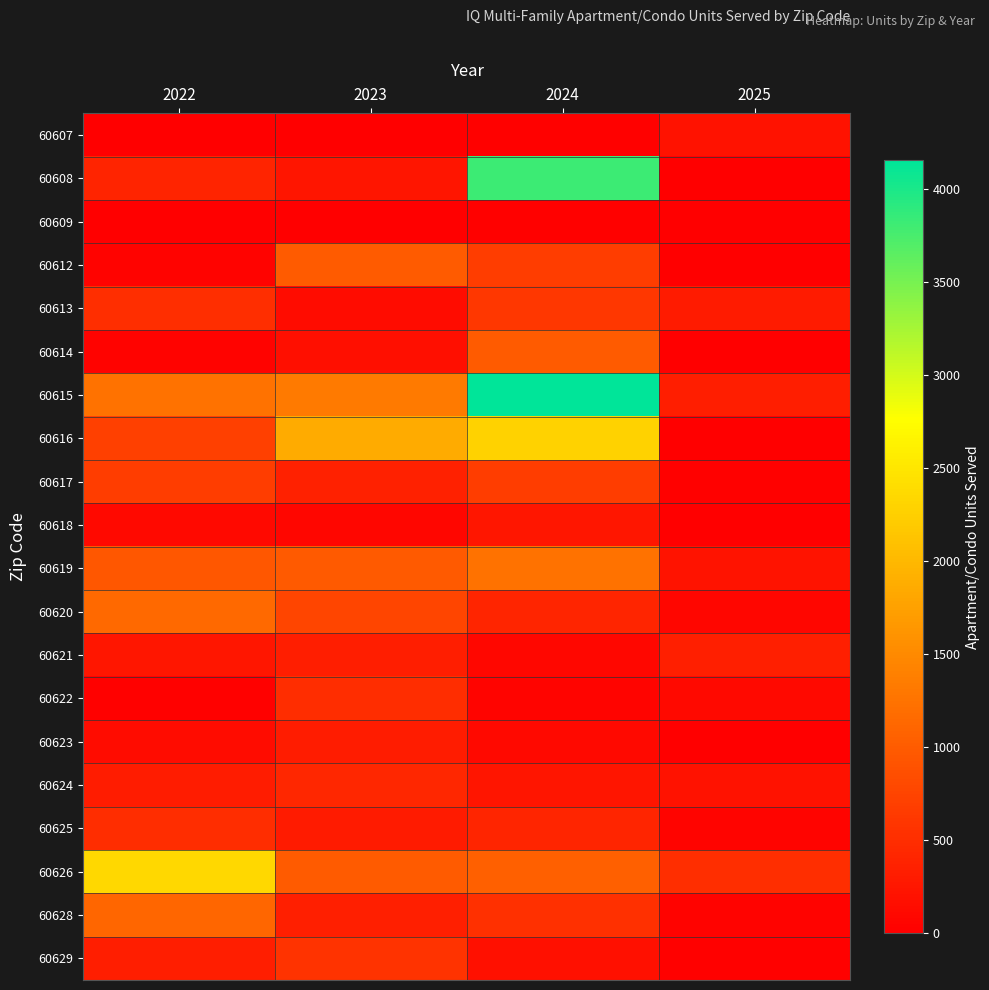

At how many categories does at least one series exceed 2806?

1